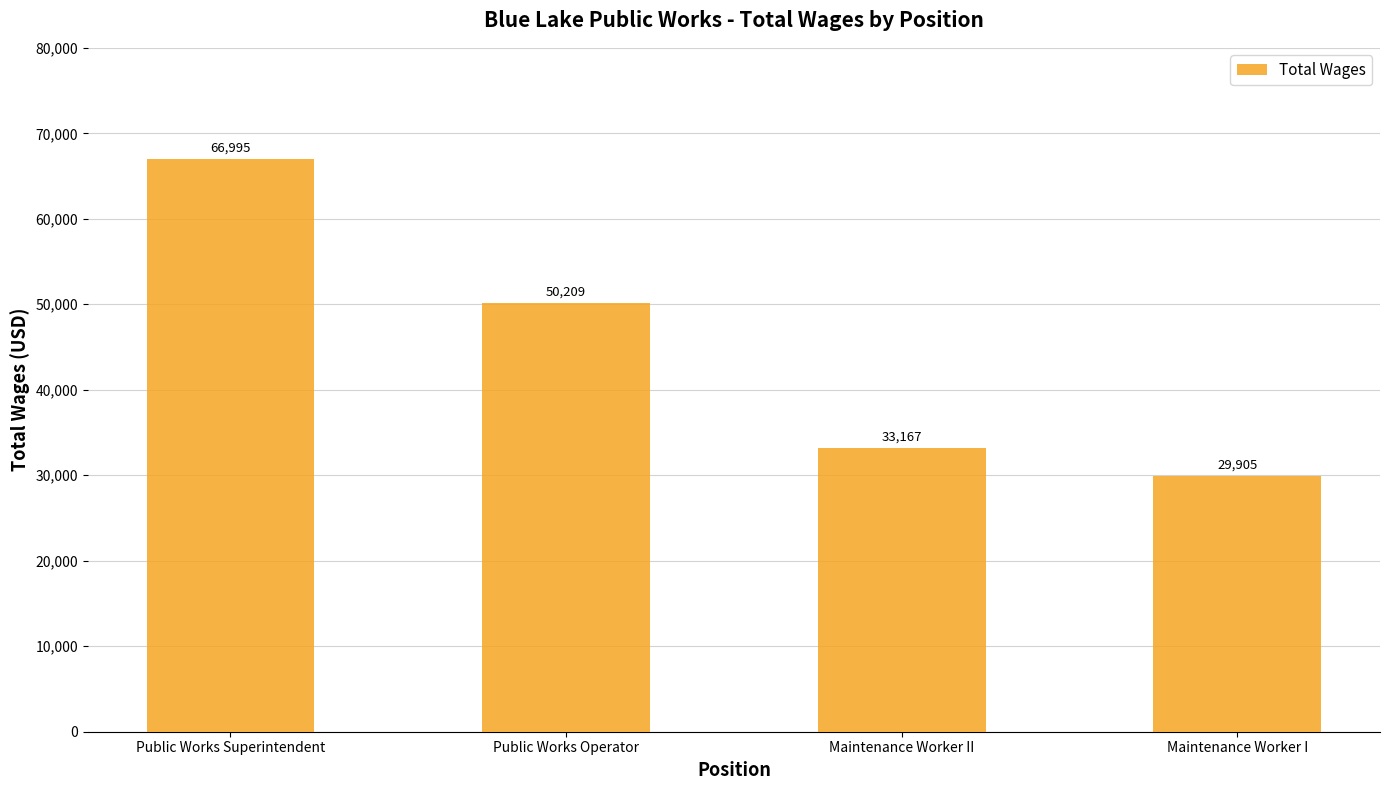

What is the change in value from Public Works Superintendent to Maintenance Worker II?

-33828